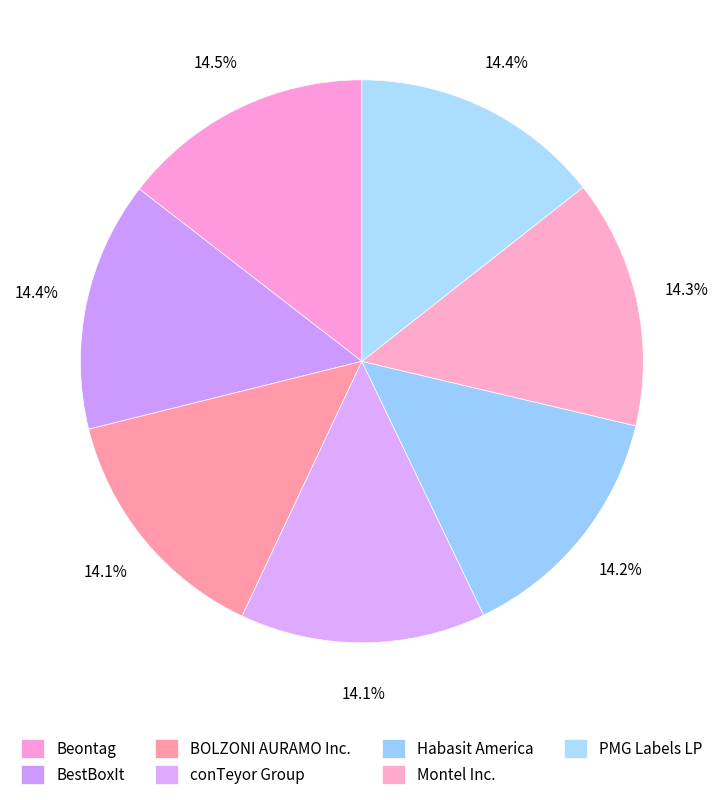

Which slice is the smallest?

conTeyor Group